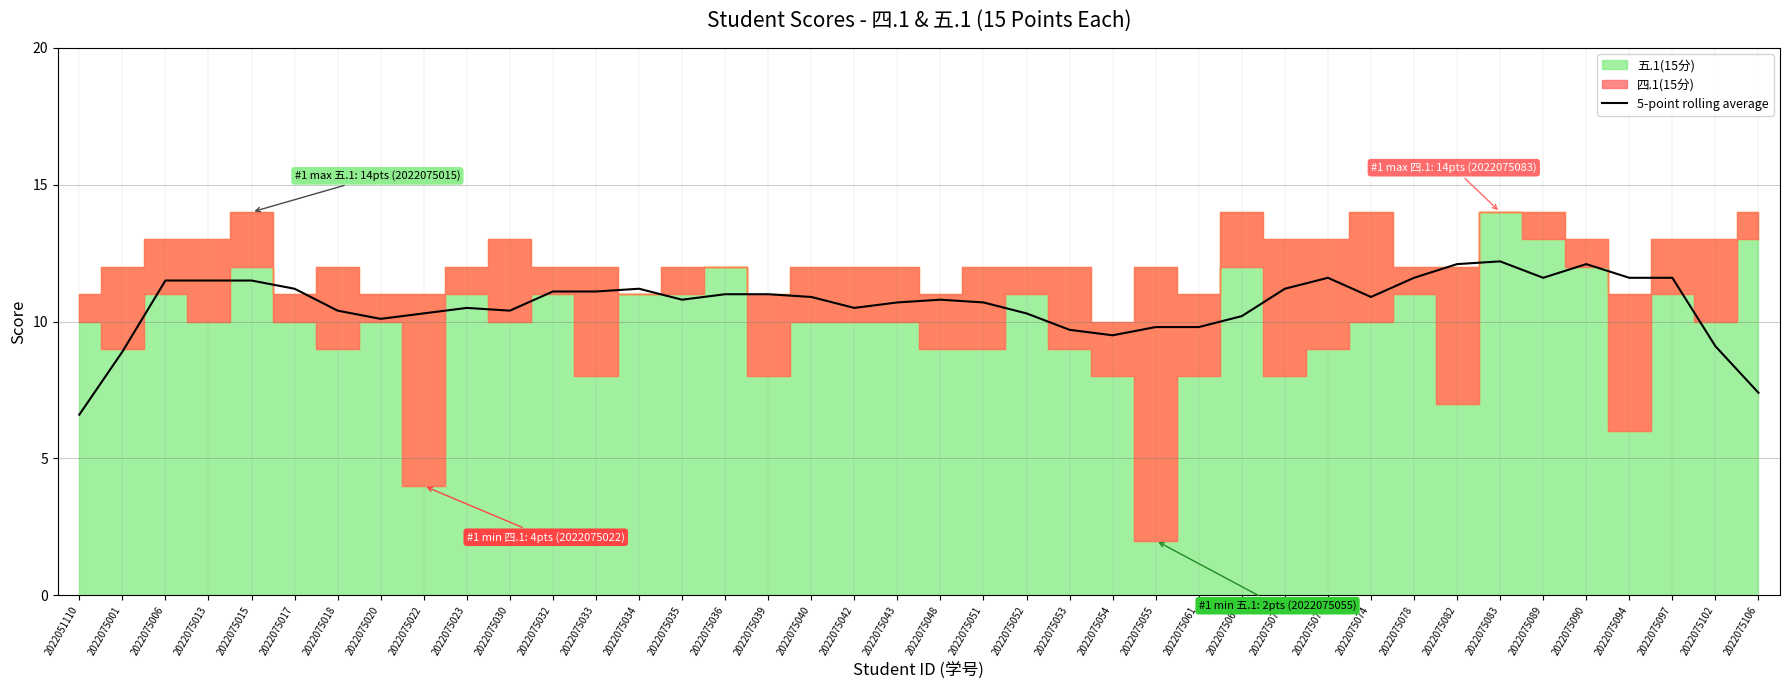

Does the chart display data point markers on the line(s)?

No